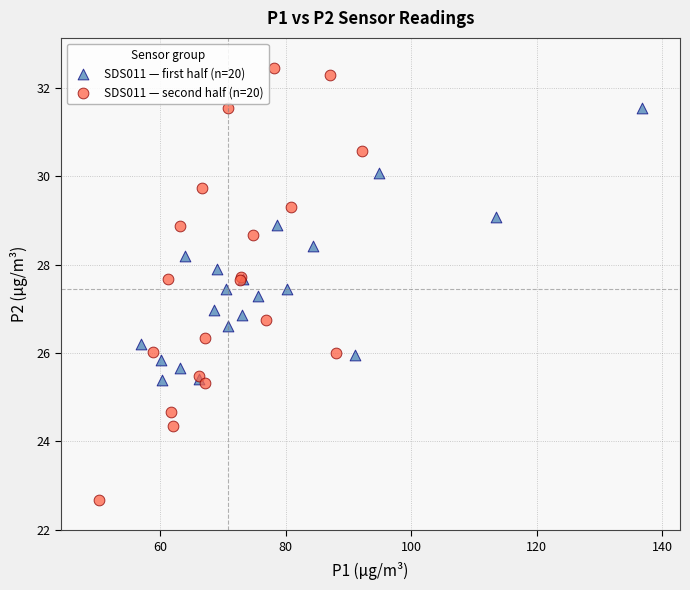

What are all the series names shown in the legend?

SDS011 — first half (n=20), SDS011 — second half (n=20)